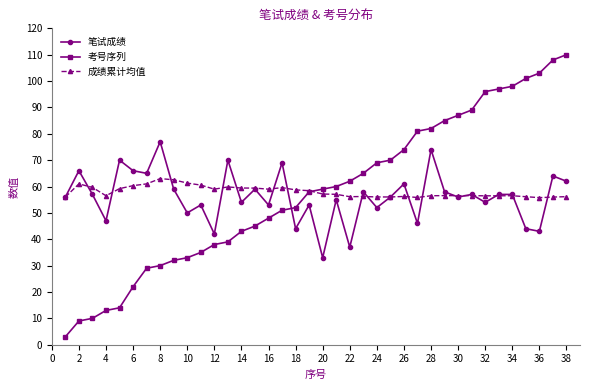

What is the value of the 成绩累计均值 point at the 30th from the left?

56.5